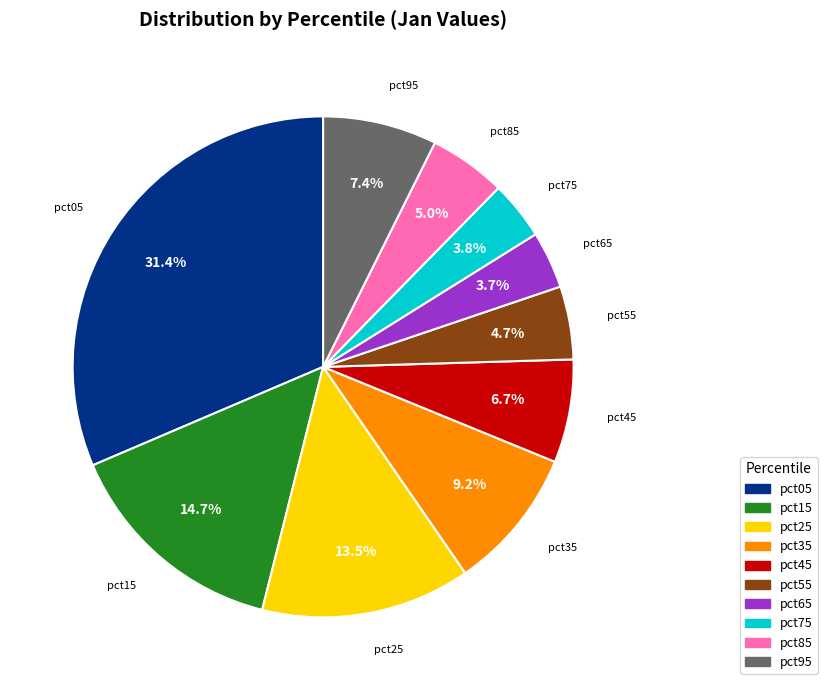

What percentage is the pct85 slice, to the nearest percent?

5%